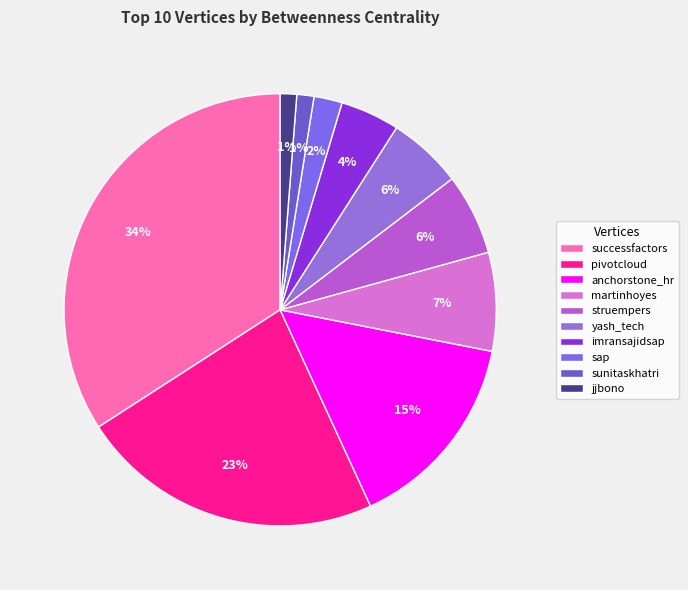

Count the number of slices in the pie.

10